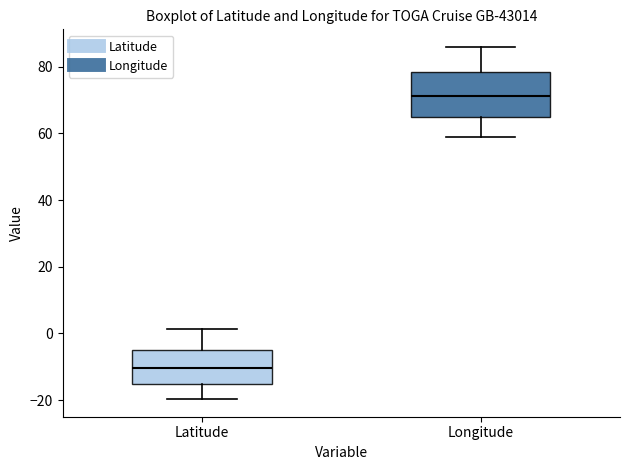

Where is the upper edge of the box for Latitude on the y-axis? The values are not printed on the chart, so give them approximately, as read against the axis.

-4